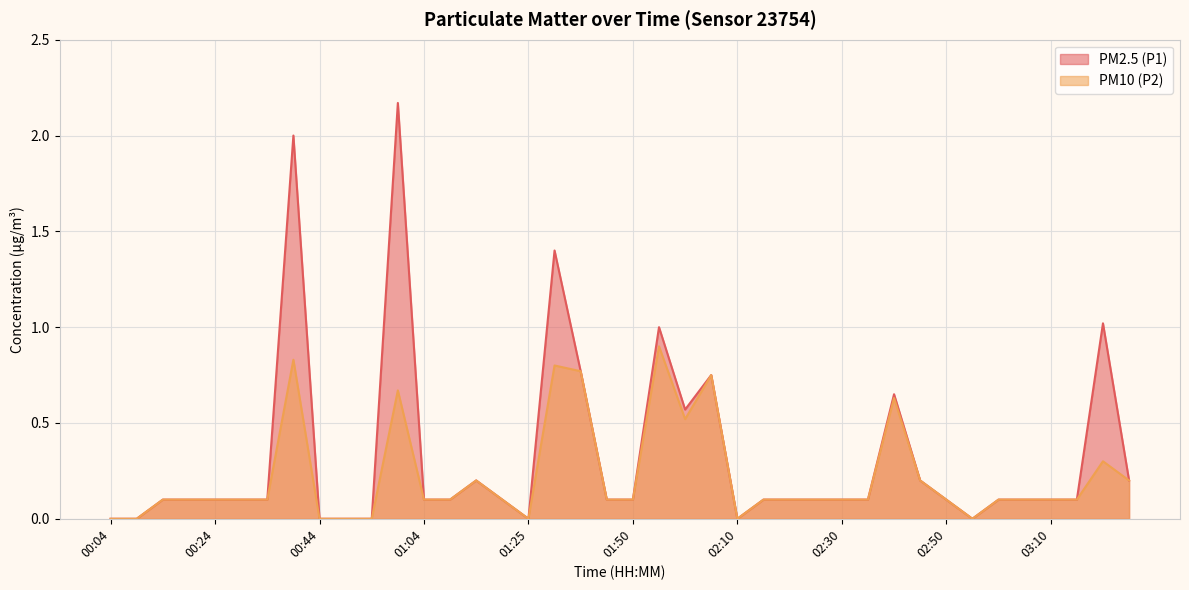

List the labels in order of PM2.5 (P1) value, largest first.

00:59, 00:39, 01:30, 03:20, 01:55, 01:35, 02:05, 02:40, 02:00, 01:14, 02:45, 03:25, 00:14, 00:19, 00:24, 00:29, 00:34, 01:04, 01:09, 01:19, 01:45, 01:50, 02:15, 02:20, 02:25, 02:30, 02:35, 02:50, 03:00, 03:05, 03:10, 03:15, 00:04, 00:09, 00:44, 00:49, 00:54, 01:25, 02:10, 02:55